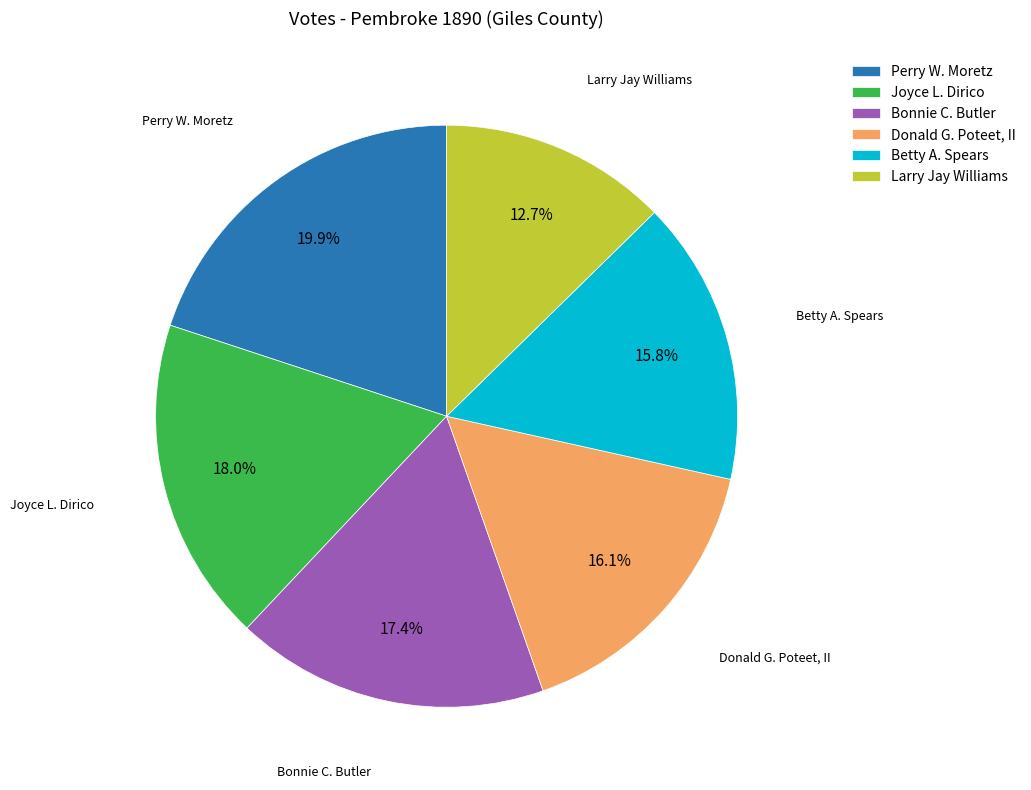

What is the ratio of the value at Donald G. Poteet, II to the value at Larry Jay Williams?

1.3